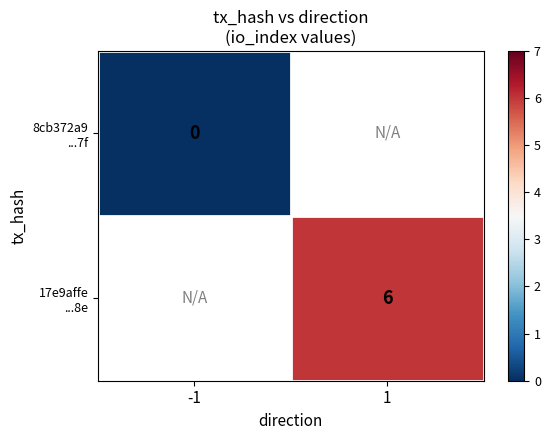

Which category has the lowest value in the 8cb372a9 ...7f series?

-1